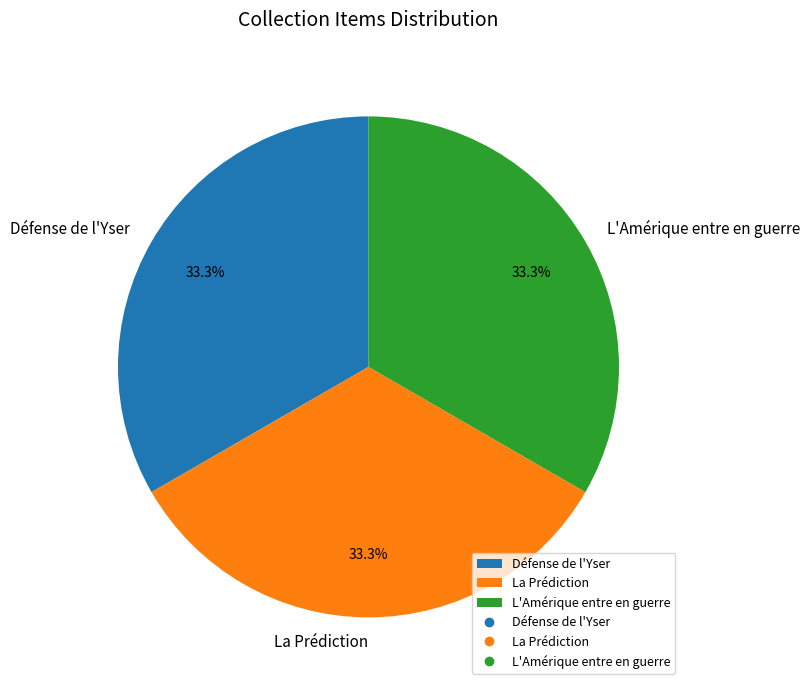

What is the ratio of the value at L'Amérique entre en guerre to the value at Défense de l'Yser?

1.0